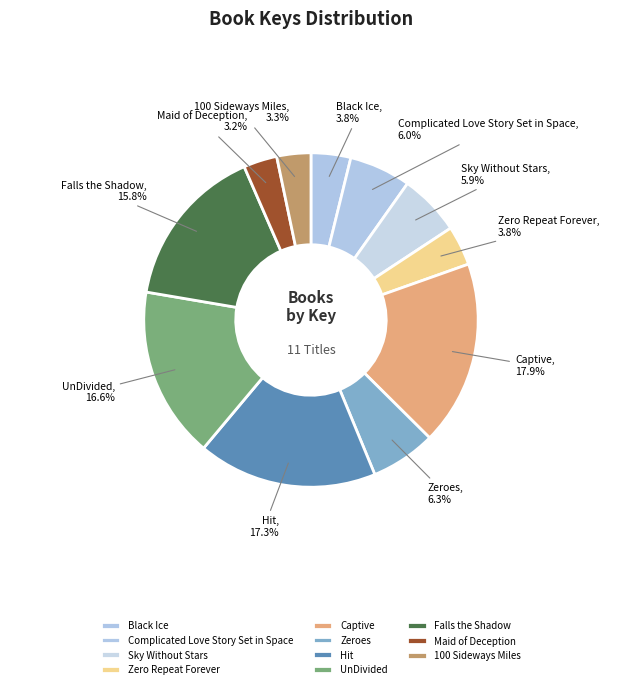

Does any single category account for the majority?

No